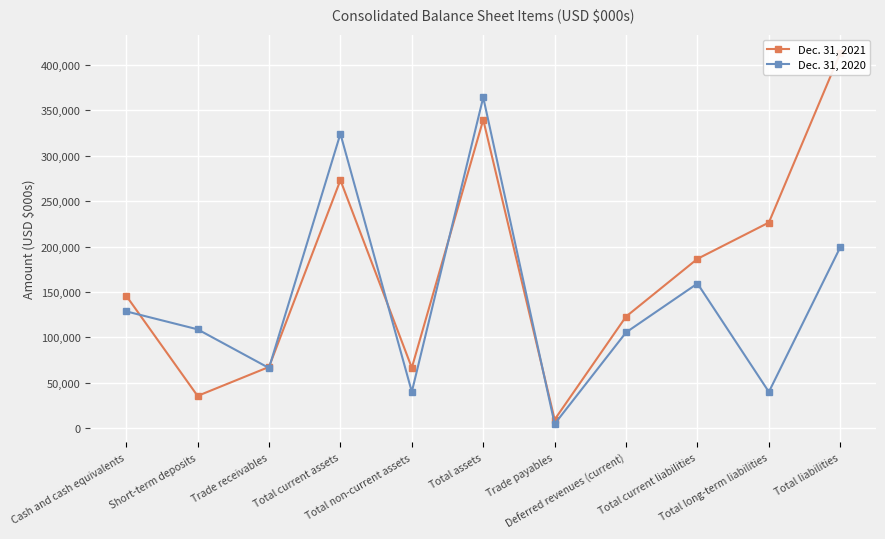

What are all the series names shown in the legend?

Dec. 31, 2021, Dec. 31, 2020